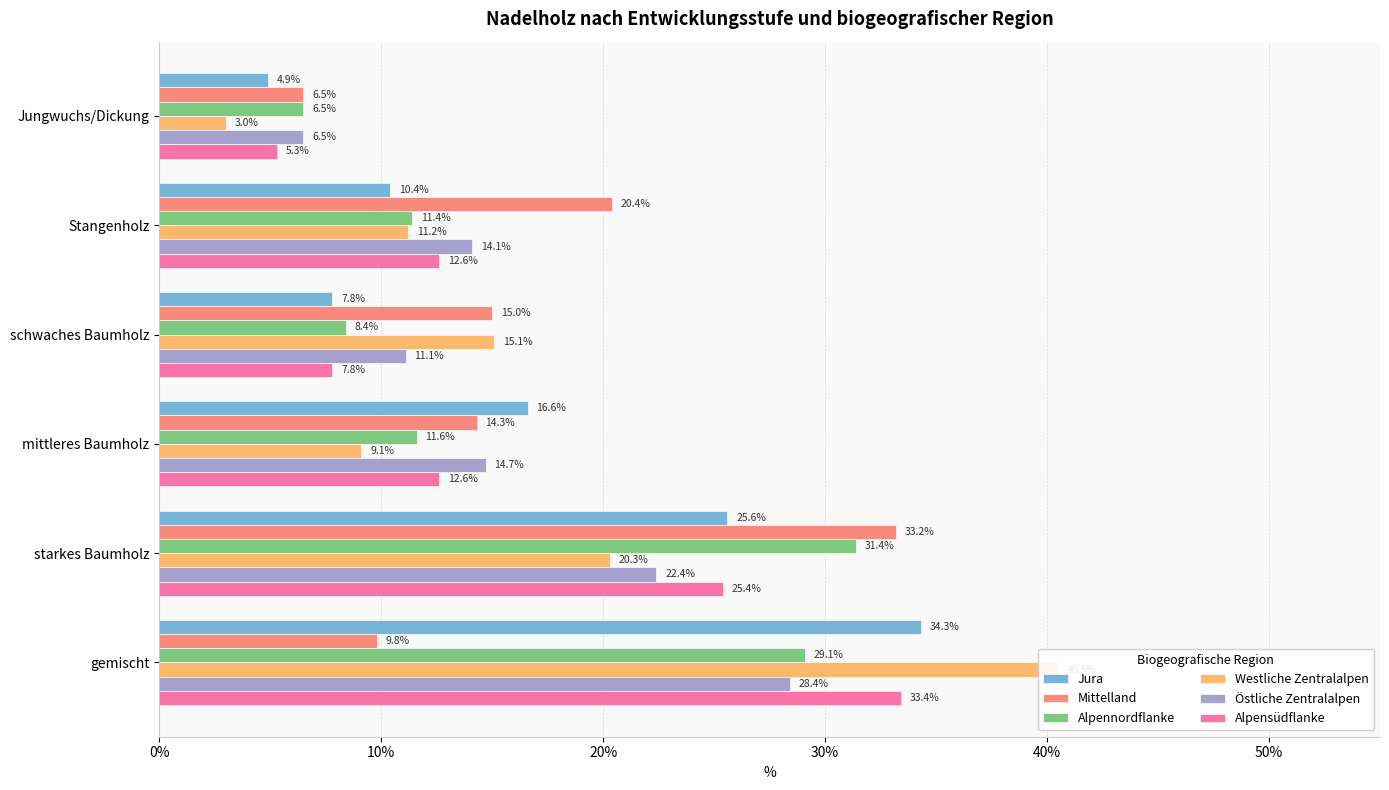

What is the value of the Jura bar at the 5th from the left?

25.6